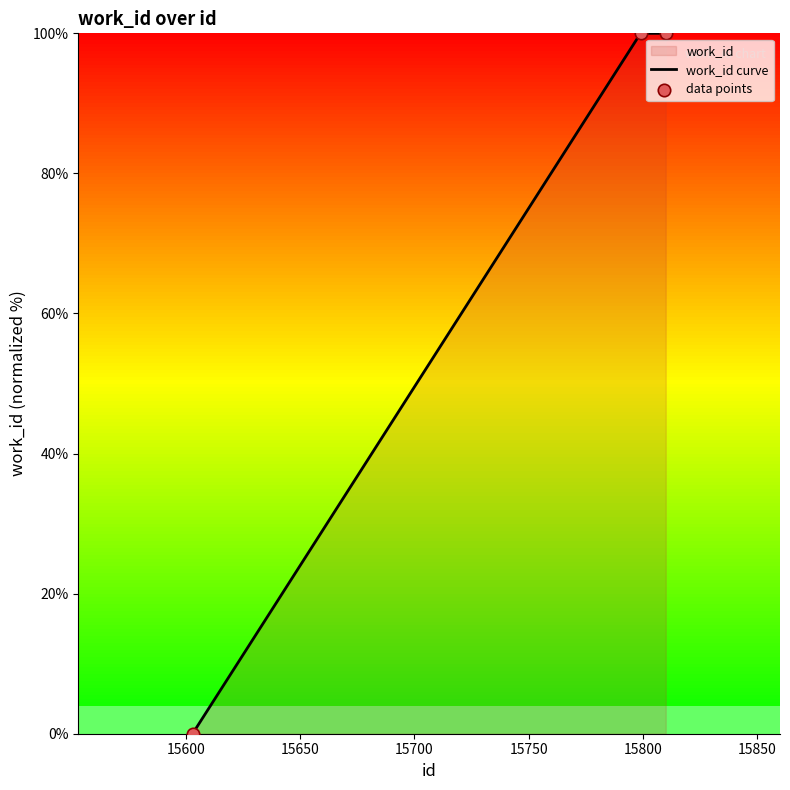

What is the change in value from 15603 to 15799?

+100.0